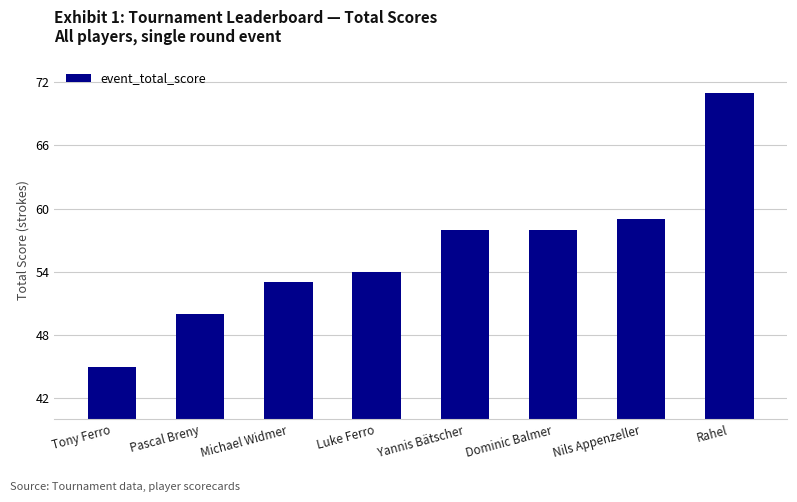

Which has a higher value, Nils Appenzeller or Michael Widmer?

Nils Appenzeller